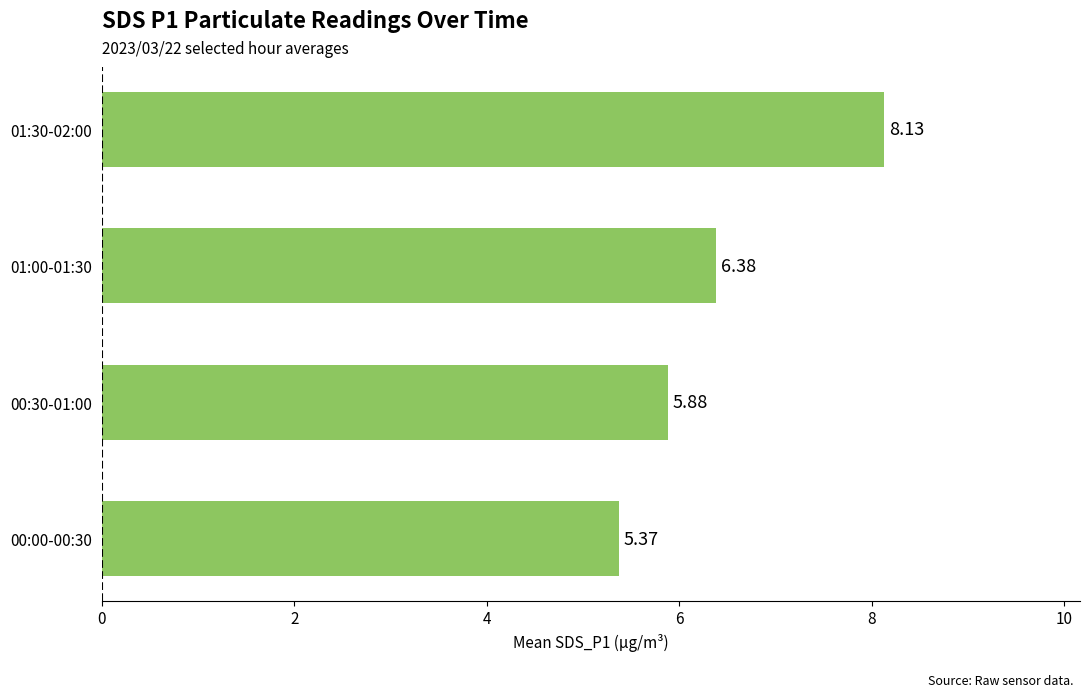

Rank the categories by value from lowest to highest.

00:00-00:30, 00:30-01:00, 01:00-01:30, 01:30-02:00